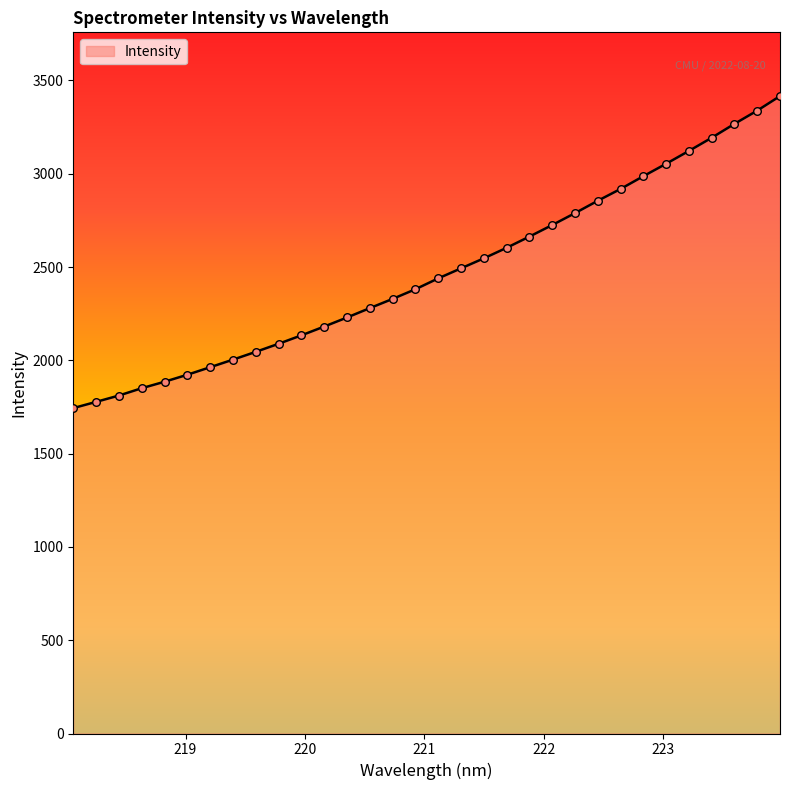

What is the maximum value shown in the chart?

3416.4